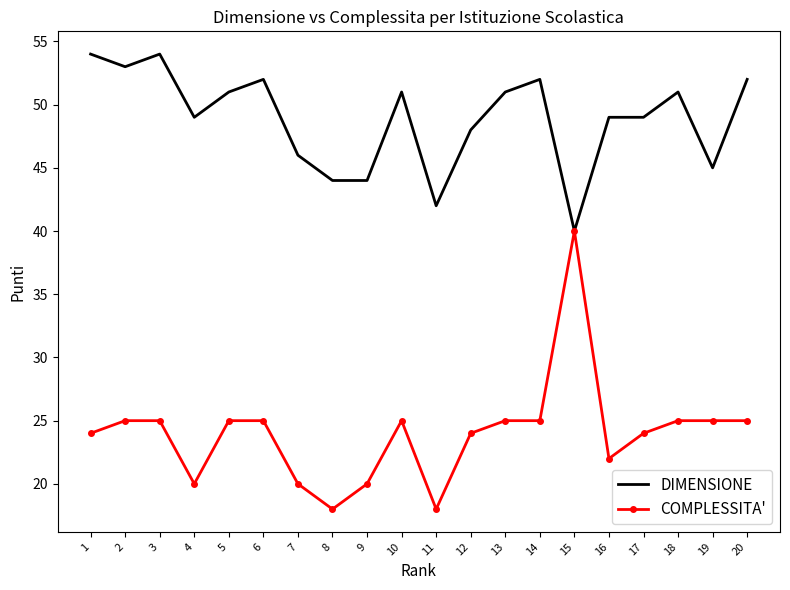

Reading left to right, transcribe all the data shown in this chart.

DIMENSIONE: 54	53	54	49	51	52	46	44	44	51	42	48	51	52	40	49	49	51	45	52
COMPLESSITA': 24	25	25	20	25	25	20	18	20	25	18	24	25	25	40	22	24	25	25	25